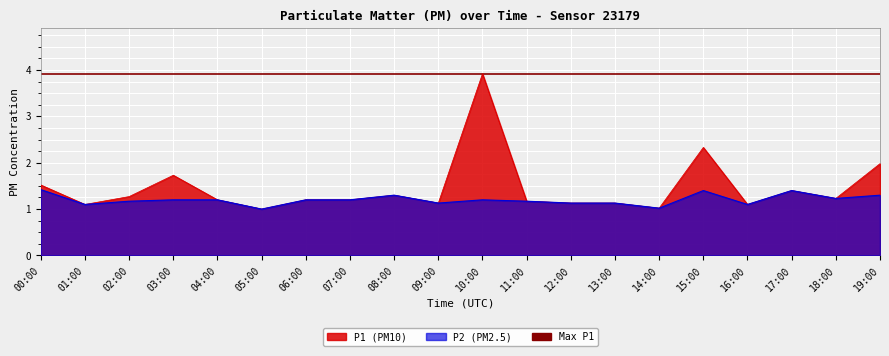

True or false: P1 and P2 cross at least once.

False